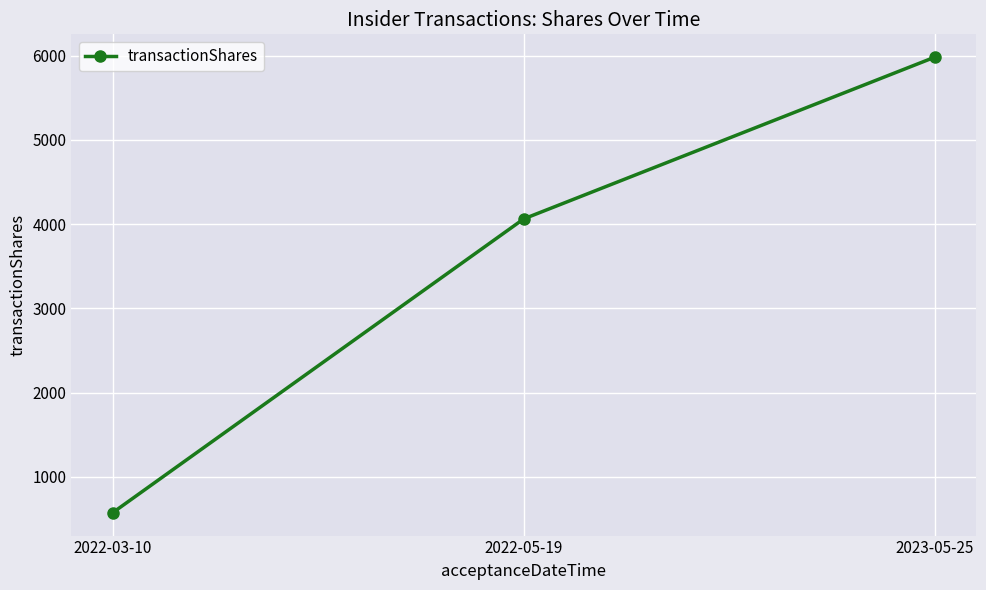

What is the greatest value displayed?

5984